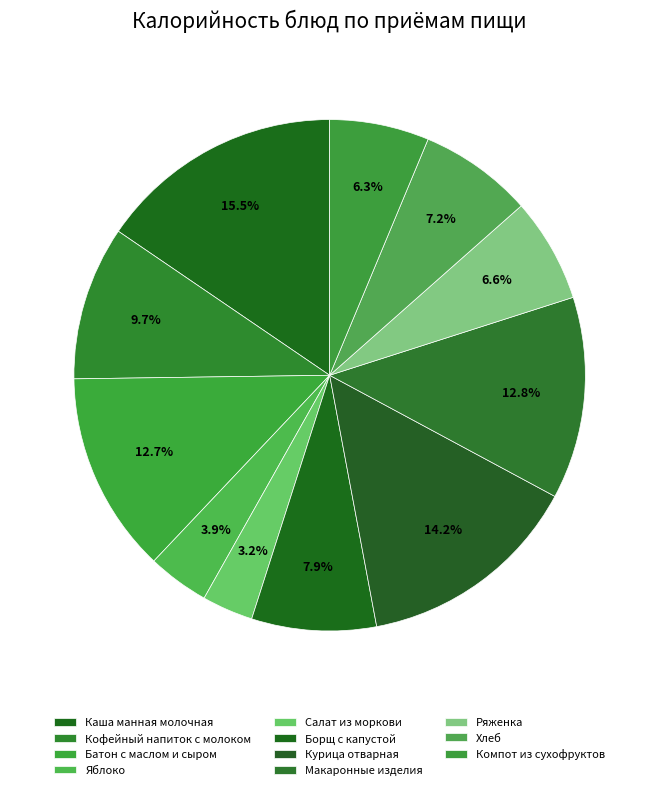

Which category has the smallest portion of the pie?

Салат из моркови